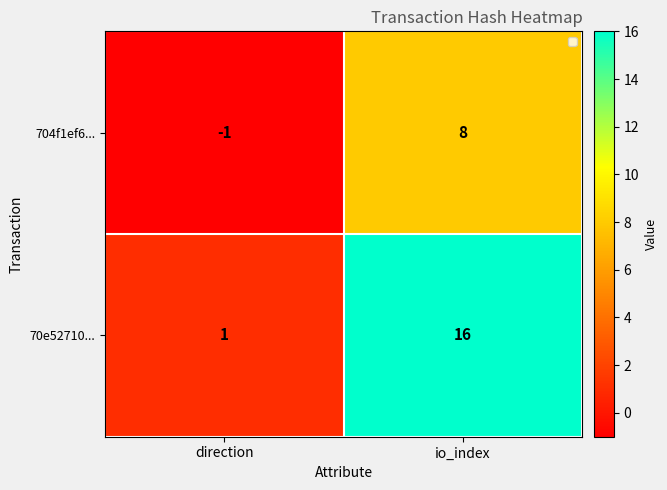

The value of 704f1ef6... at io_index is 8. True or false?

True